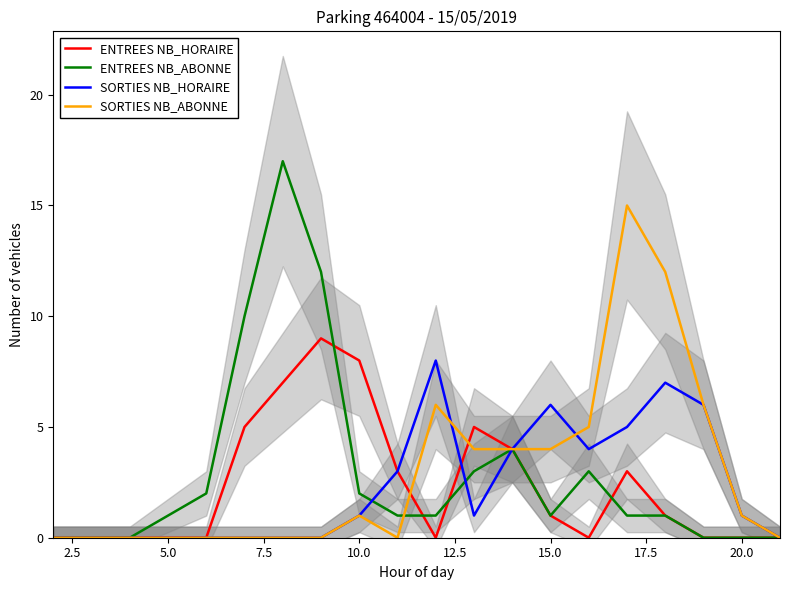

In ENTREES NB_HORAIRE, how many points are higher than both neighbors (excluding endpoints)?

3